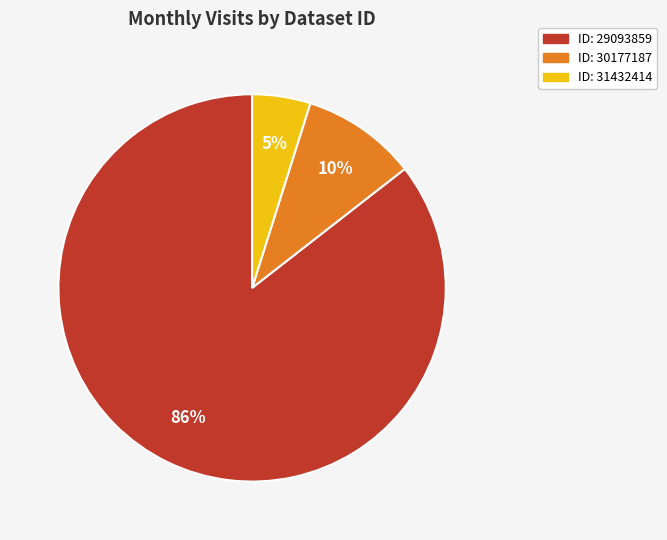

Is there a majority slice in this chart?

Yes